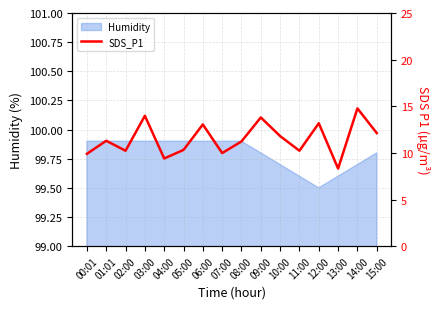

Between 14:00 and 12:00, which is larger?

14:00